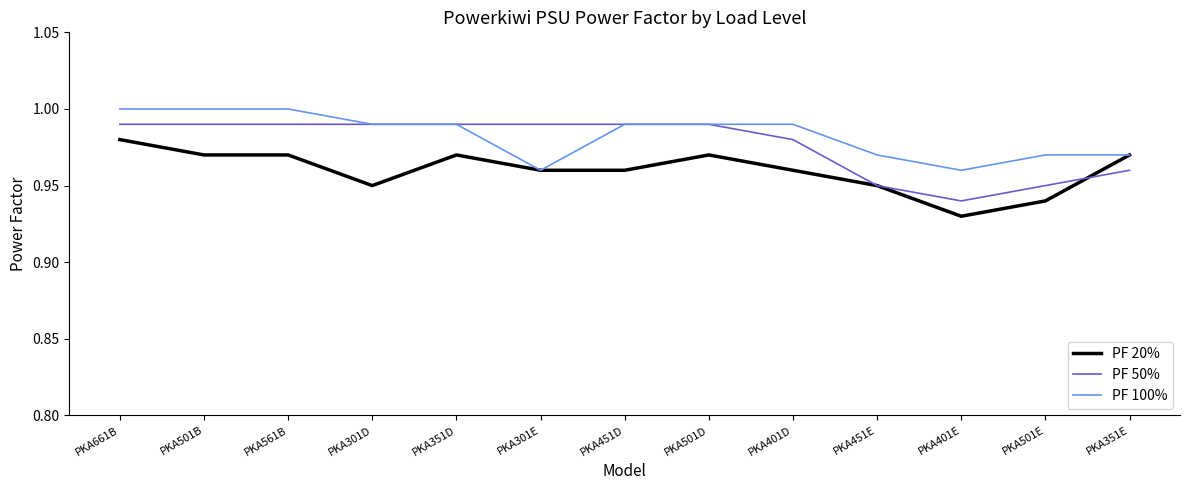

Is the value of PF 50% at PKA501E greater than the value of PF 100% at PKA561B?

No